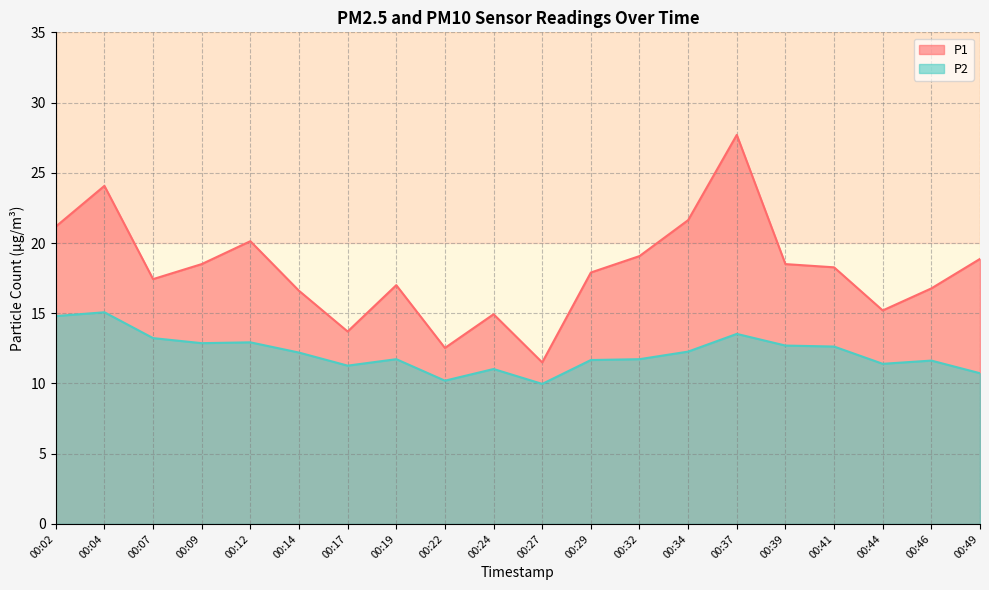

At which category does P2 reach its first local valley?

00:09